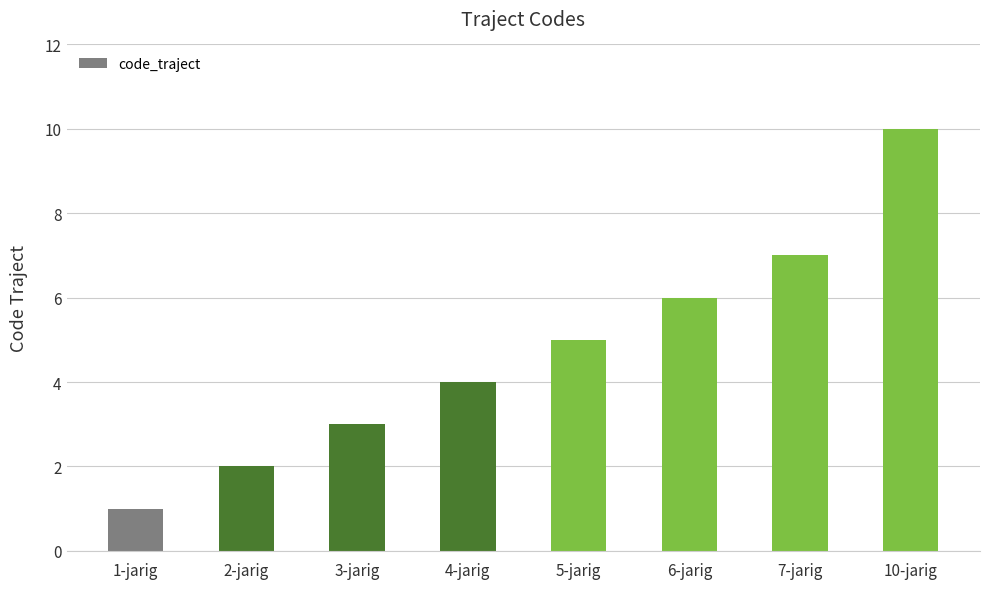

Count the values in the range 3 to 7.

5